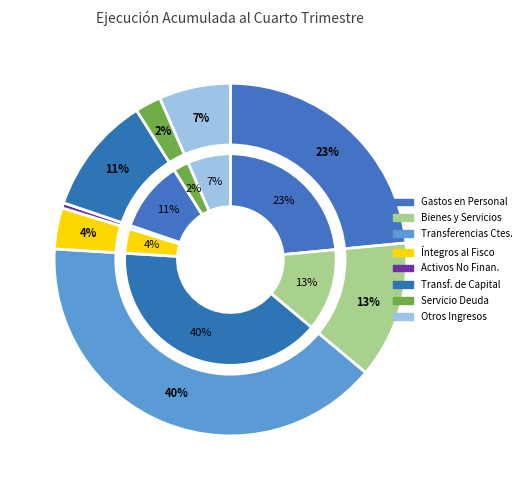

Count the number of slices in the pie.

8